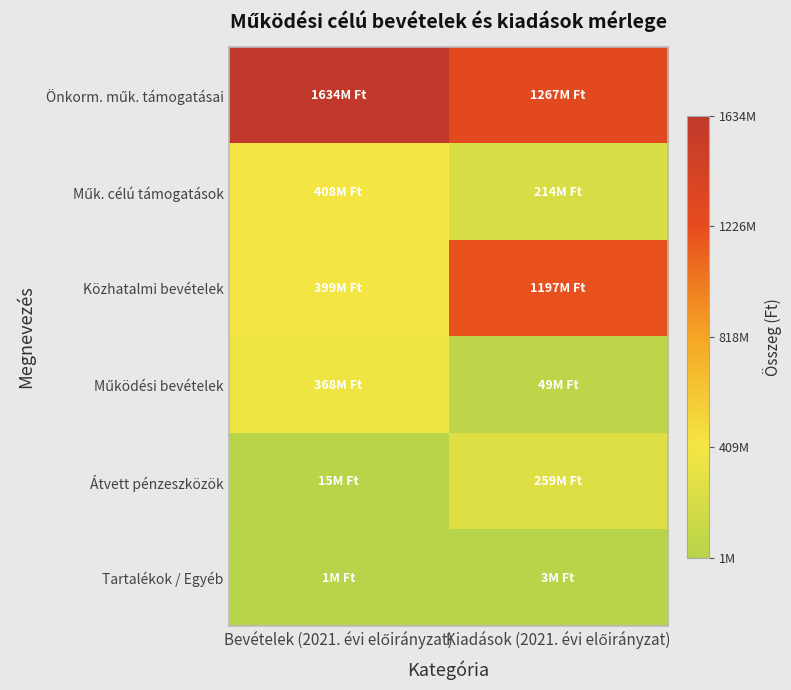

At which category does the chart reach its peak across all series?

Bevételek (2021. évi előirányzat)